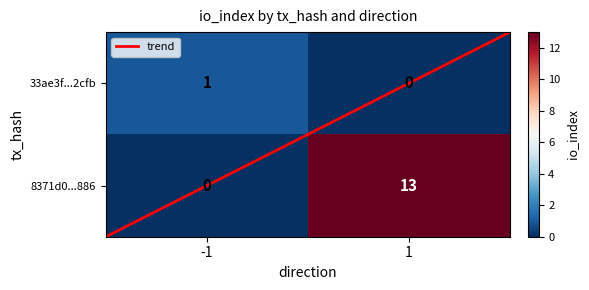

Rank the series at 1 from highest to lowest value.

8371d0...886, 33ae3f...2cfb